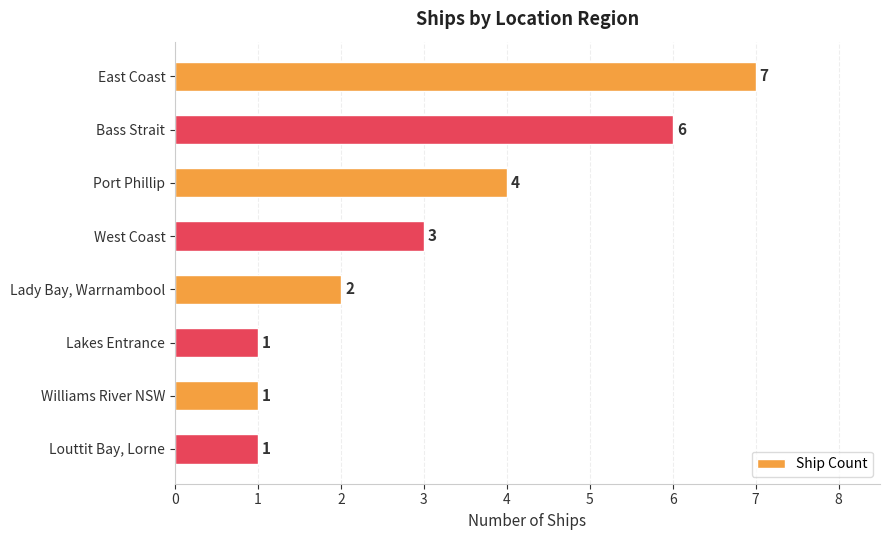

Reading bottom to top, list all the values displayed in this chart.

1	1	1	2	3	4	6	7